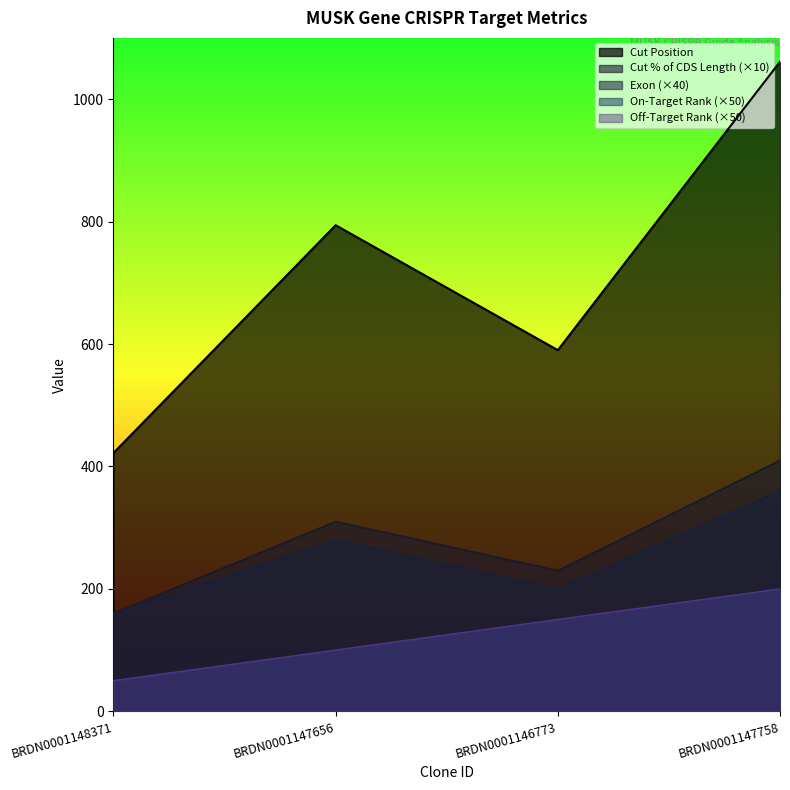

True or false: Cut Position and Exon intersect in this chart.

False